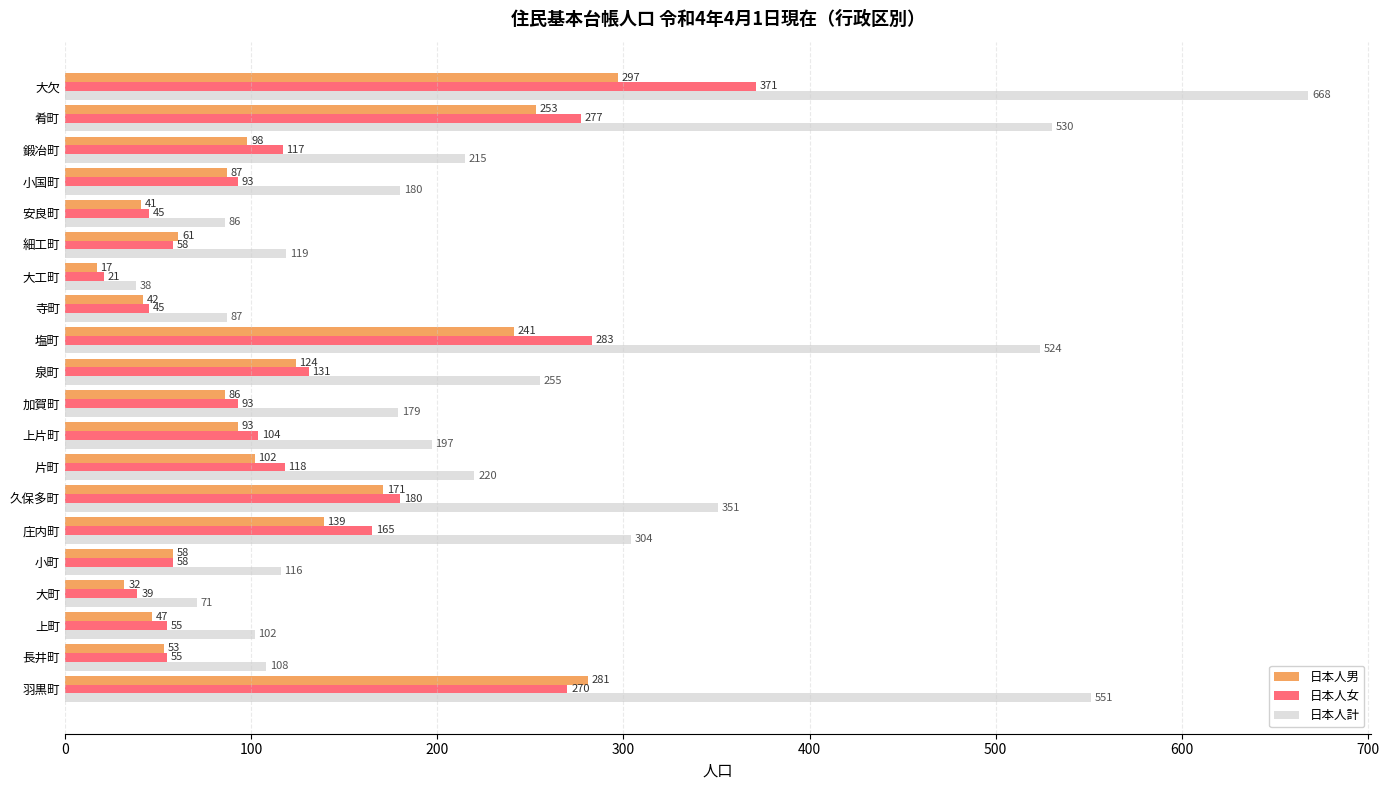

What is the maximum value for 日本人男?

297